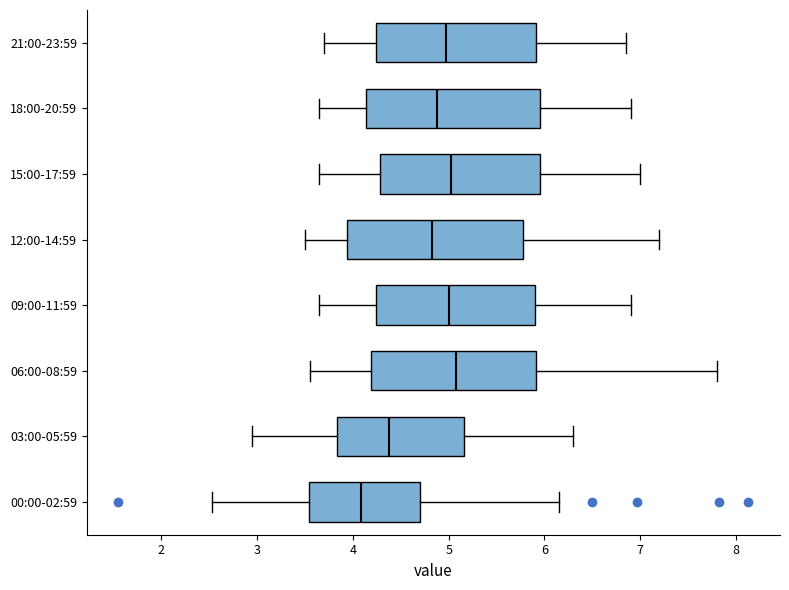

Which box has the furthest to the left median line?

00:00-02:59